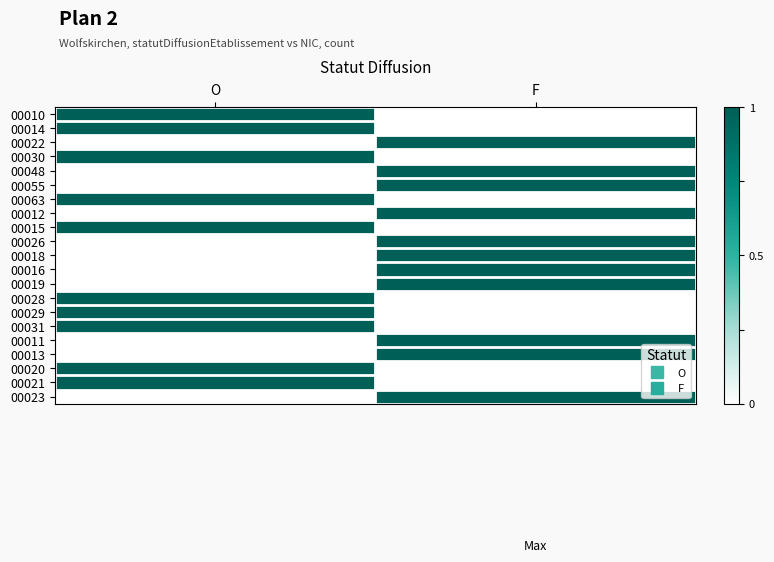

Between F and O, which is larger?

O